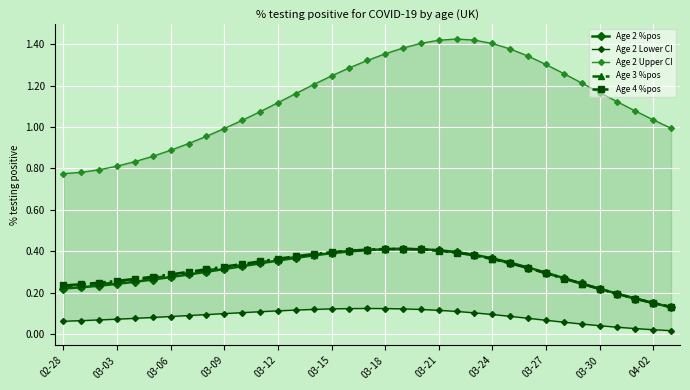

What is the maximum value shown in the chart?

1.4